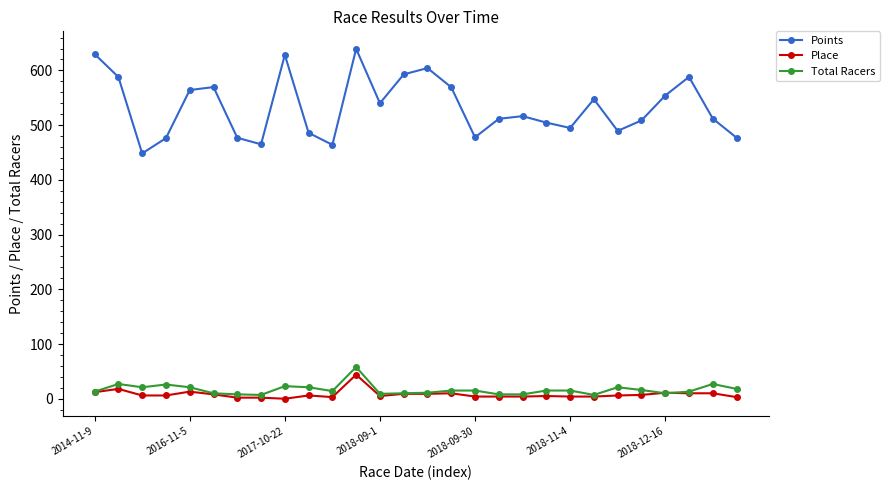

Which series has the widest spread of values?

Points